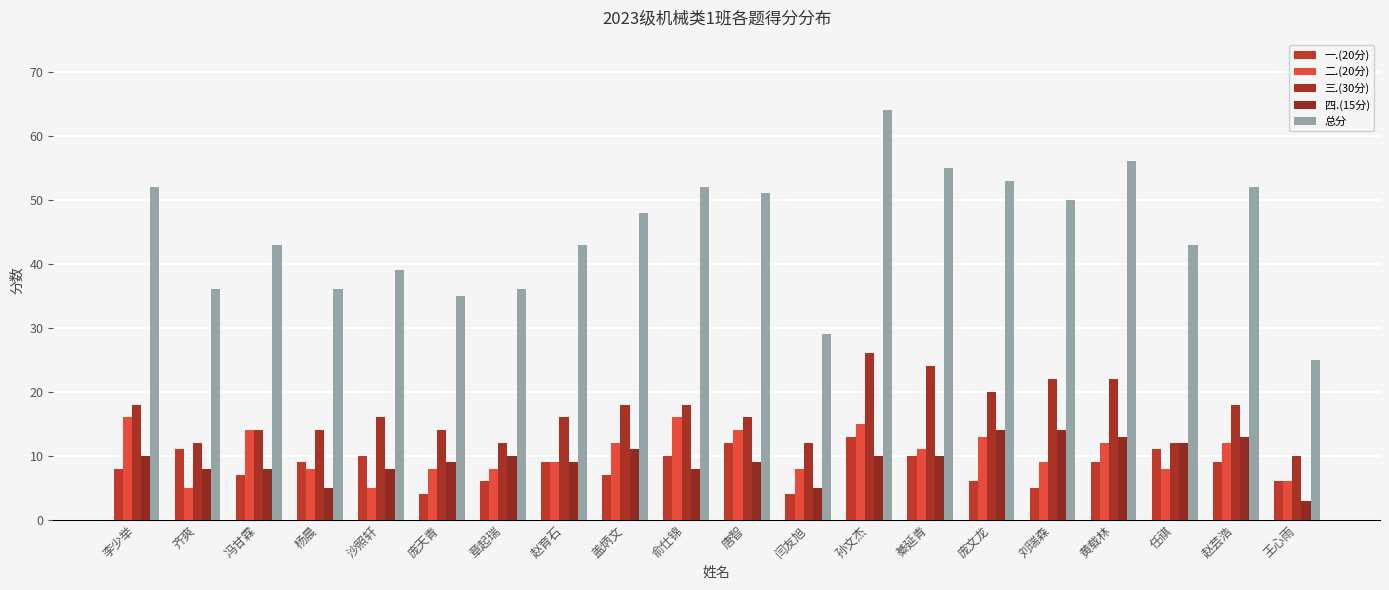

Is it true that 一.(20分) equals 3 at 沙照轩?

False